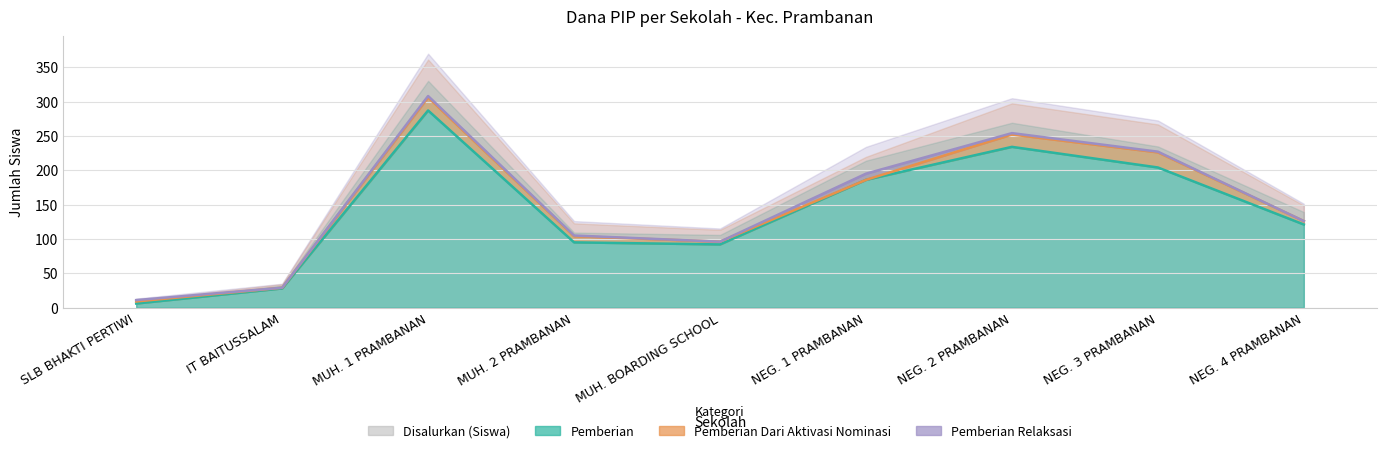

True or false: Disalurkan (Siswa) has a value of 11 at SLB BHAKTI PERTIWI.

True